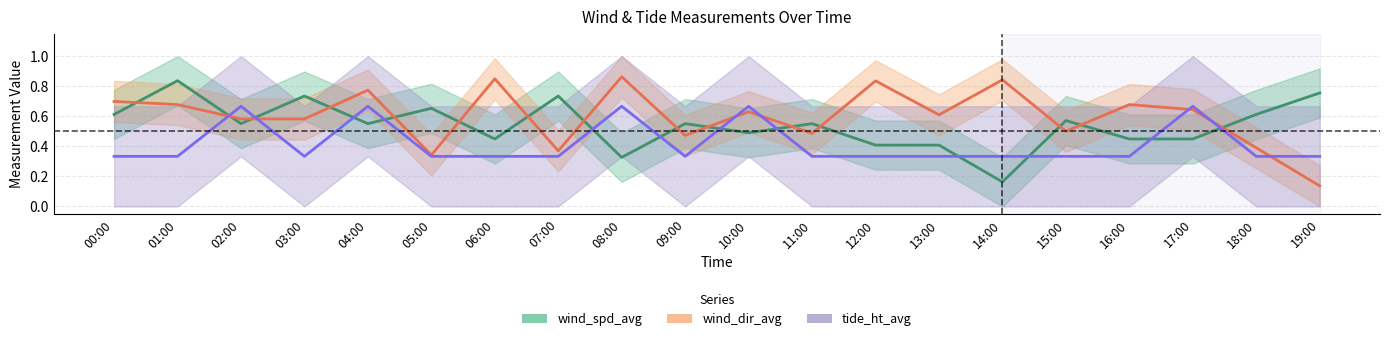

At which category is the sum across all series the highest?

04:00